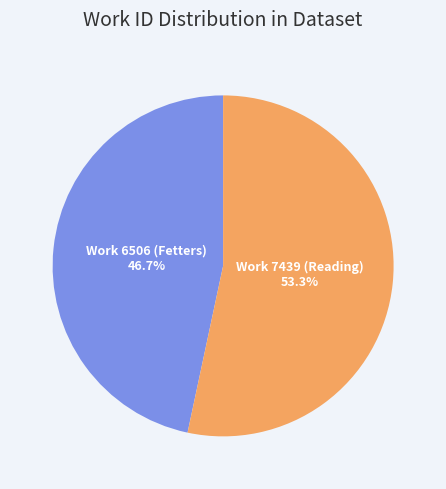

What is the smallest slice in the pie chart?

Work 6506 (Fetters)